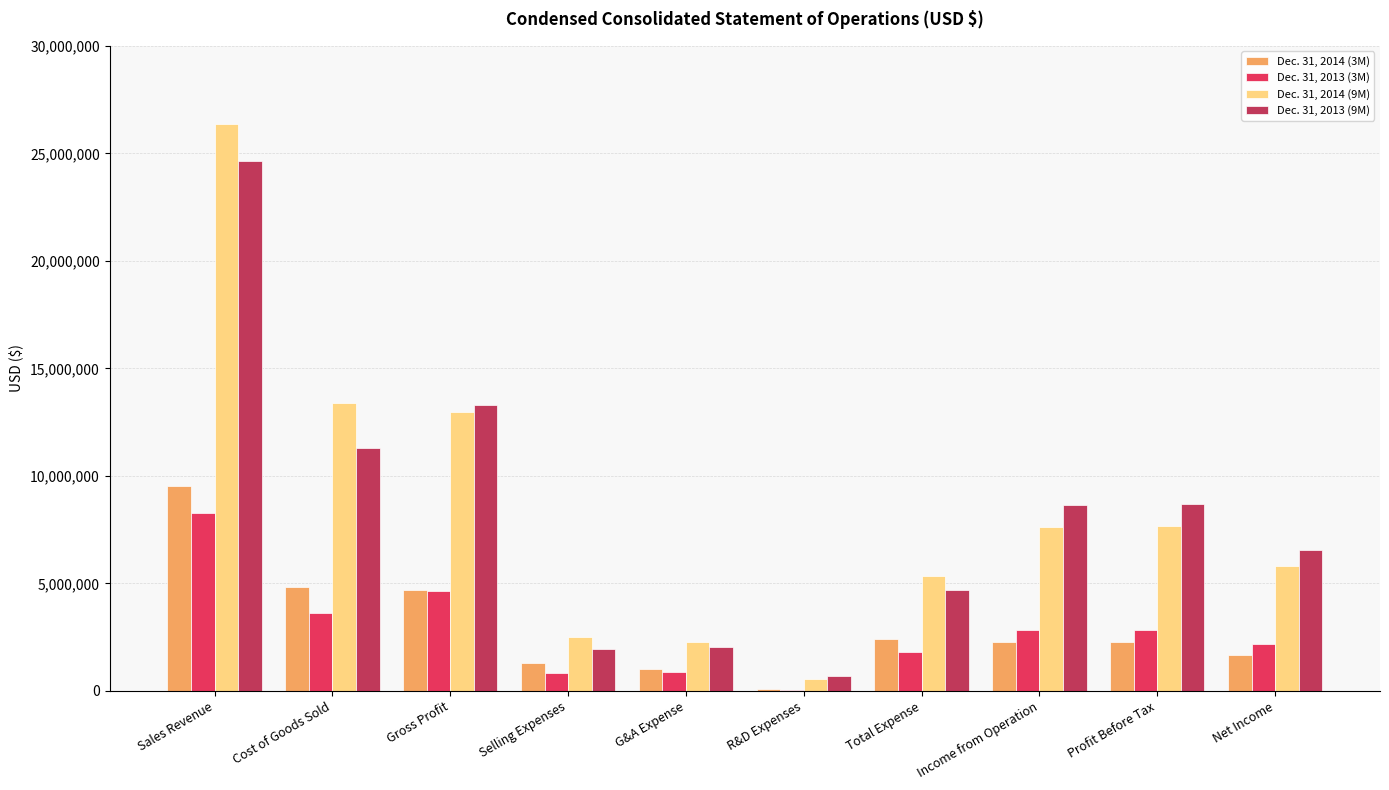

Which series changed the most between Gross Profit and Profit Before Tax?

Dec. 31, 2014 (9M)